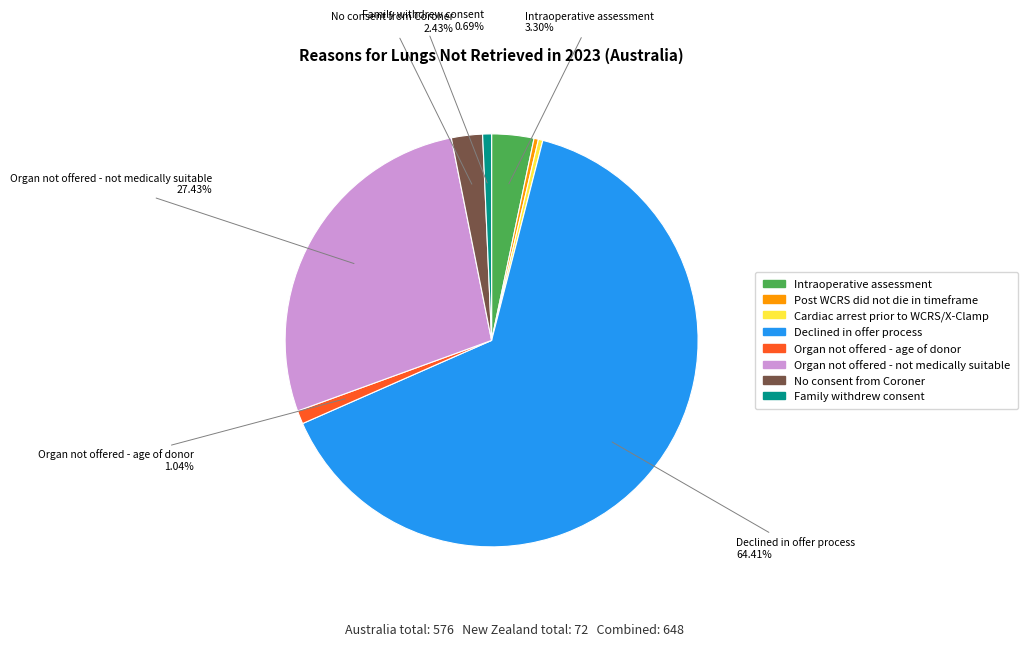

True or false: Declined in offer process accounts for 64% of the total.

True